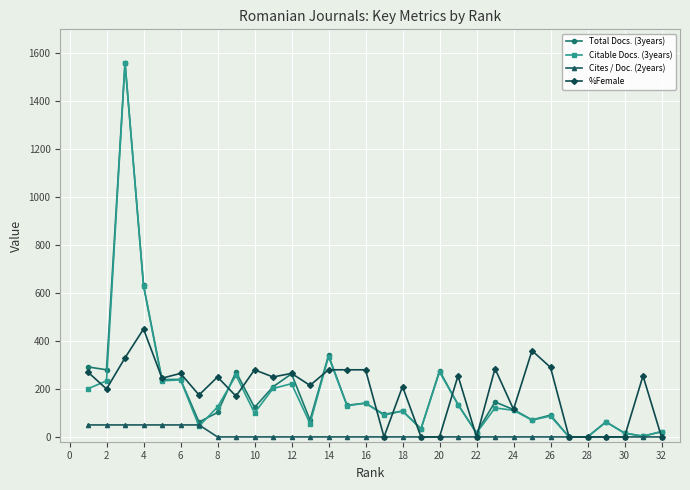

Reading left to right, transcribe all the data shown in this chart.

Total Docs. (3years): 292	280	1561	634	239	240	62	102	271	123	209	263	70	340	132	141	94	108	34	276	135	17	146	114	71	91	0	0	63	16	3	22
Citable Docs. (3years): 201	234	1561	629	234	238	45	125	257	100	202	222	56	335	130	141	91	108	34	271	135	16	121	111	70	87	0	0	62	16	3	22
Cites / Doc. (2years): 50	50	50	50	50	50	50	0	0	0	0	0	0	0	0	0	0	0	0	0	0	0	0	0	0	0	0	0	0	0	0	0
%Female: 270	200	330	450	245	265	175	250	170	280	250	265	215	280	280	280	0	210	0	0	255	0	285	115	360	290	0	0	0	0	255	0